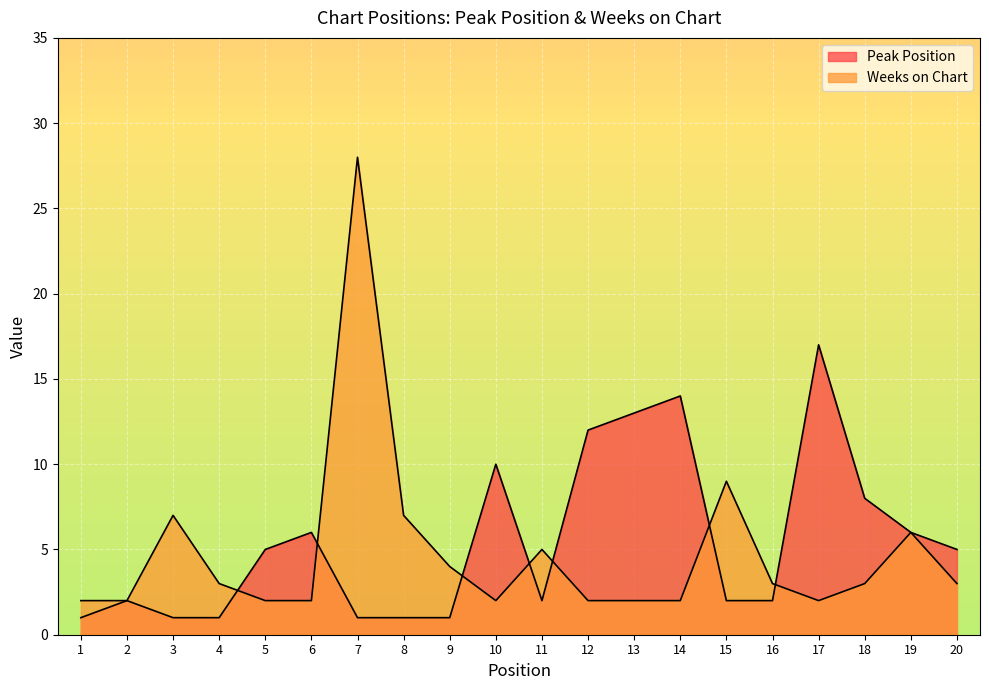

What is the value of the Weeks on Chart point at the 10th from the left?

2